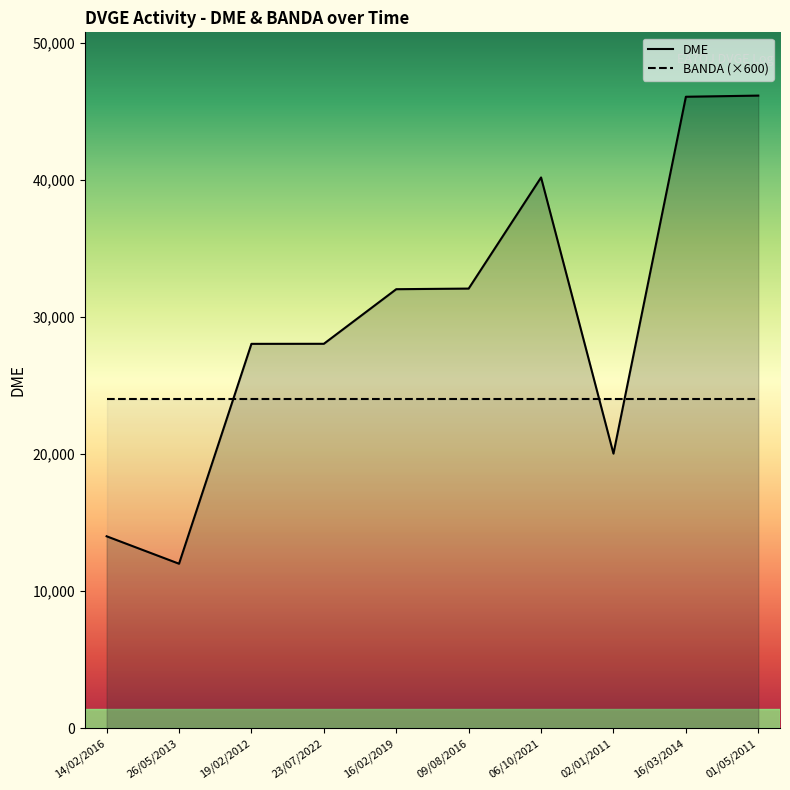

How many intersections are there between DME and BANDA (×600)?

3